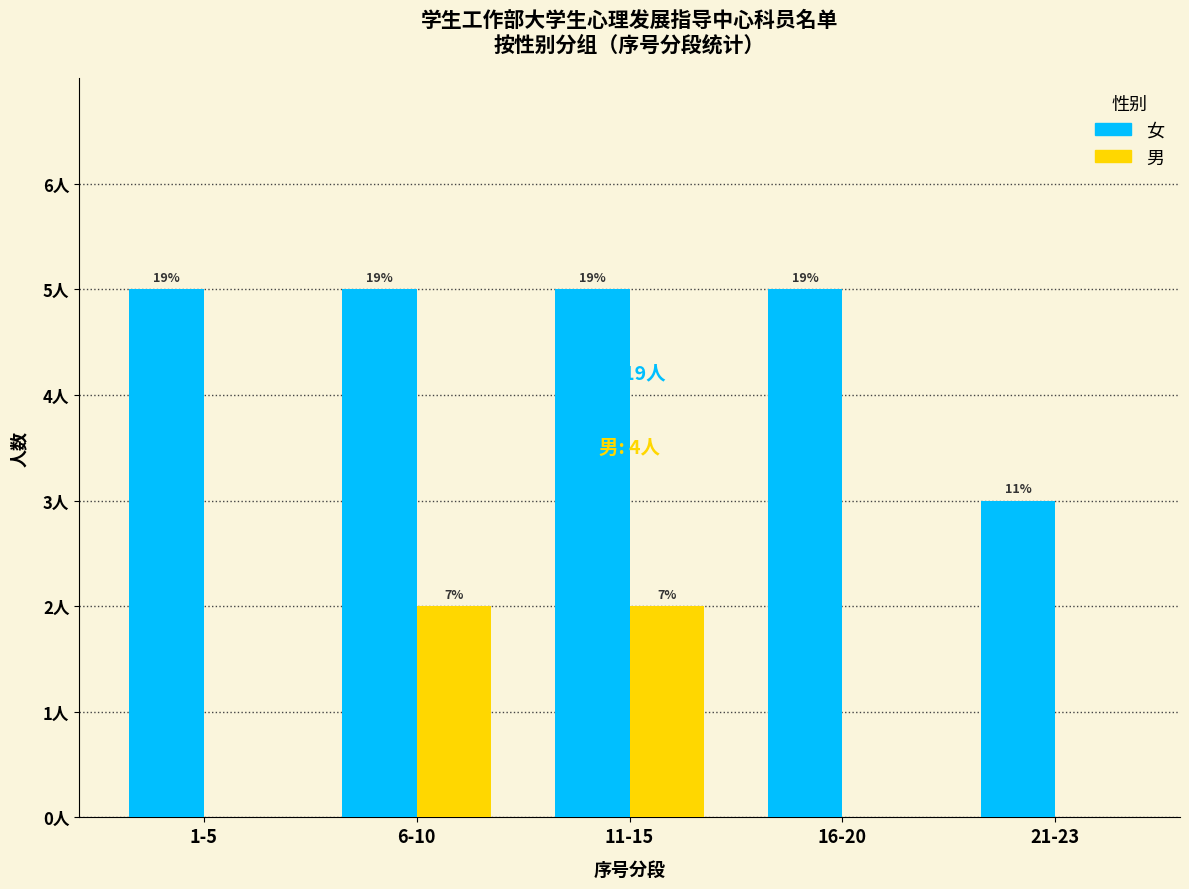

Does the chart contain stacked bars?

No